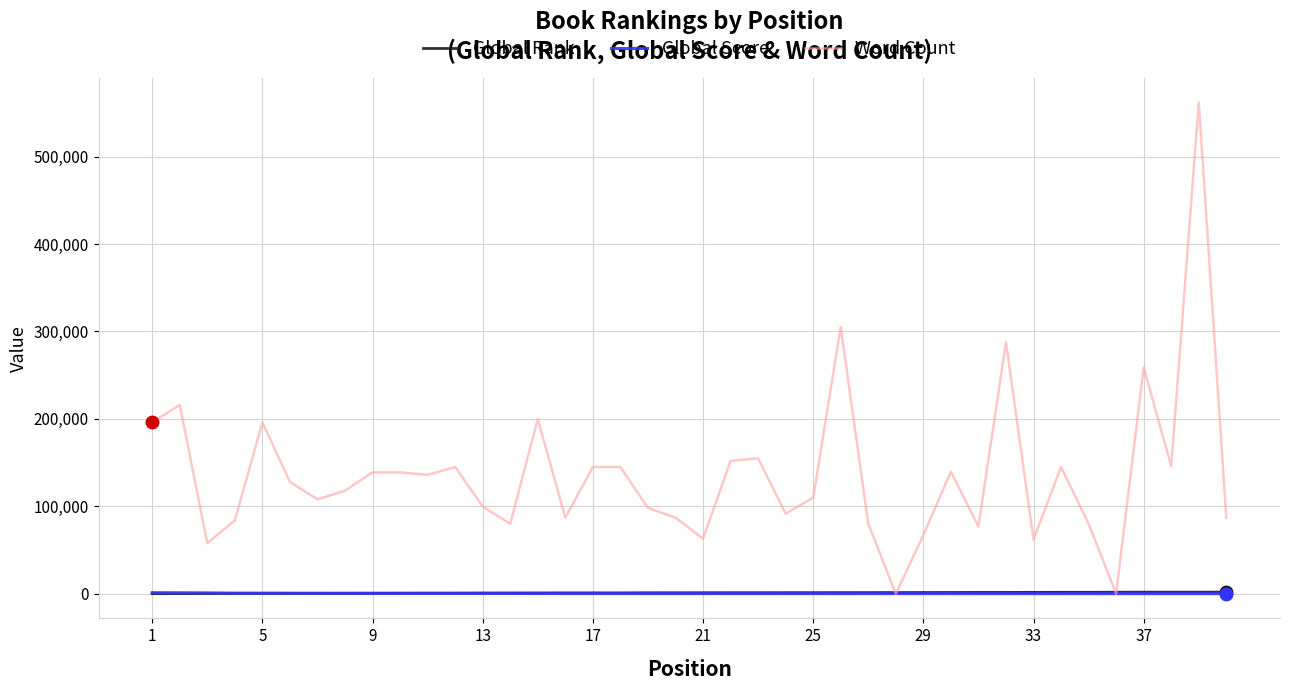

What is the greatest value displayed?

561996